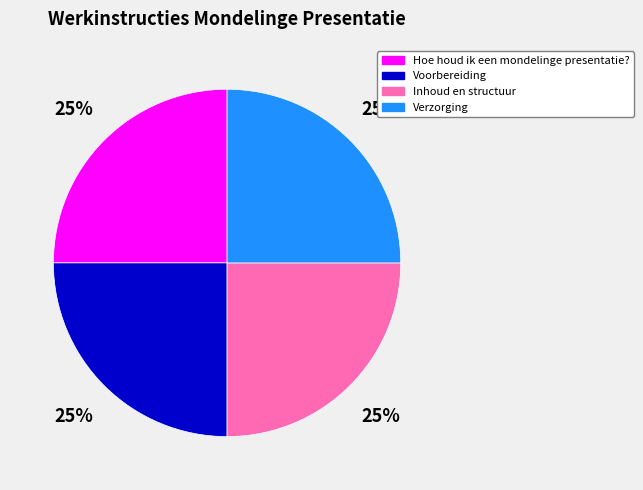

True or false: Voorbereiding accounts for 15% of the total.

False